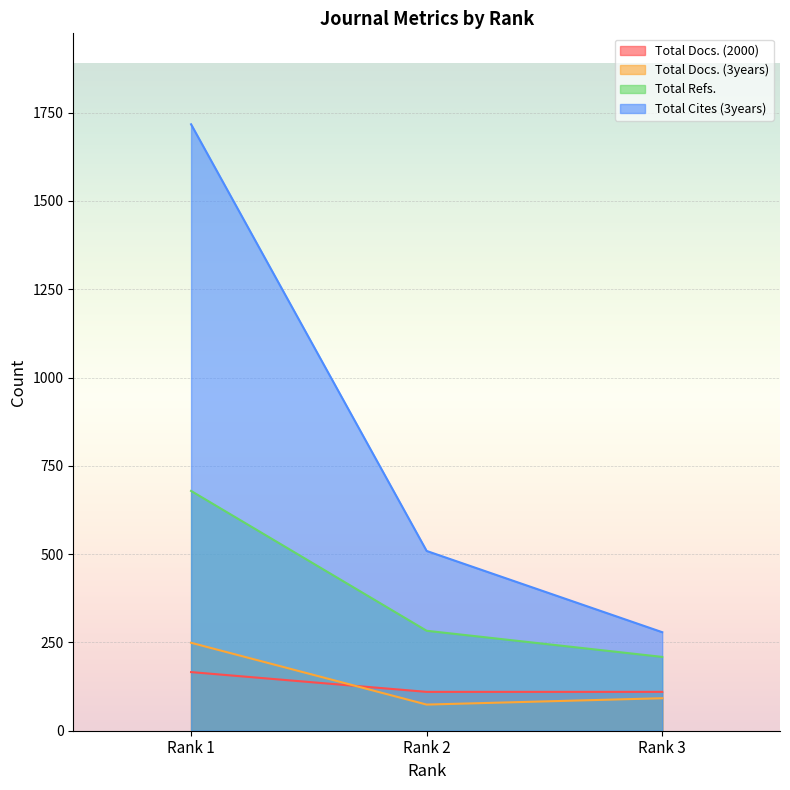

At Rank 3, list the series in order from smallest to largest.

Total Docs. (3years), Total Docs. (2000), Total Refs., Total Cites (3years)